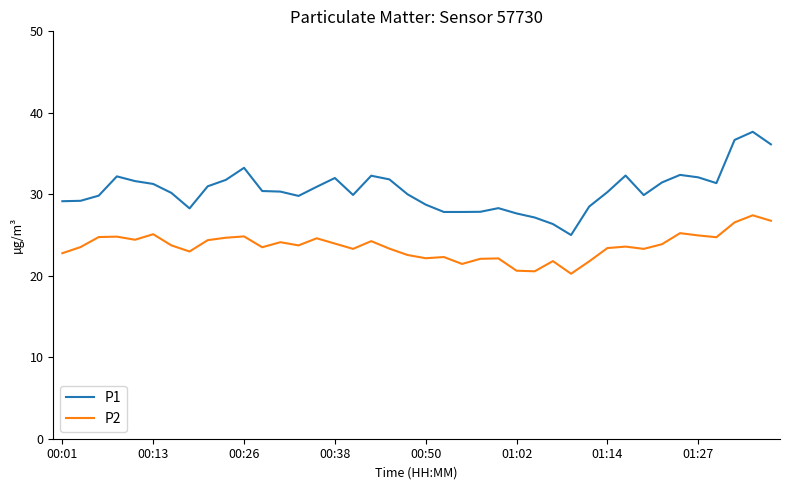

True or false: P1 and P2 intersect in this chart.

False